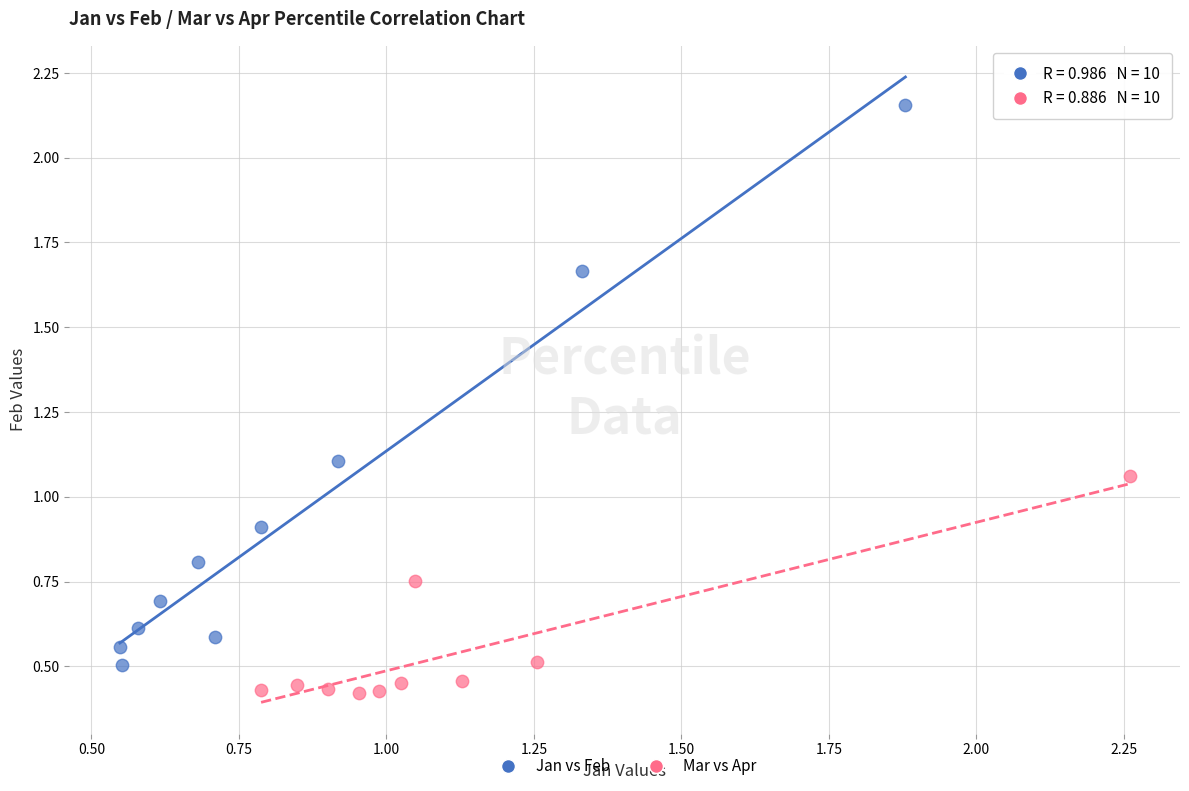

Which series reaches the minimum Y coordinate?

Mar vs Apr